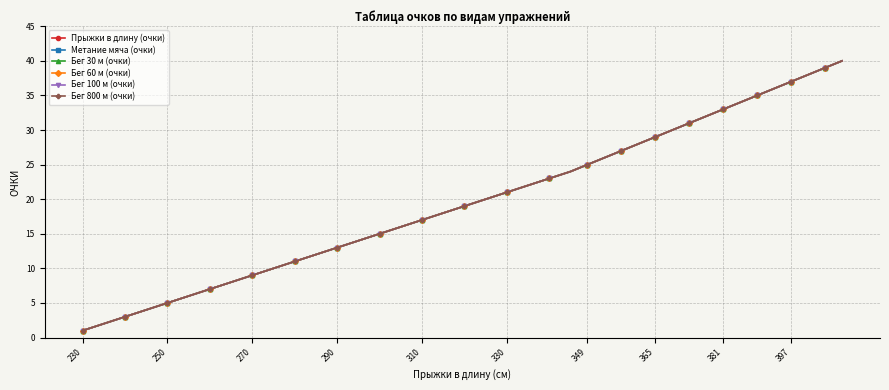

How many data points in Метание мяча (очки) are less than 21?

20